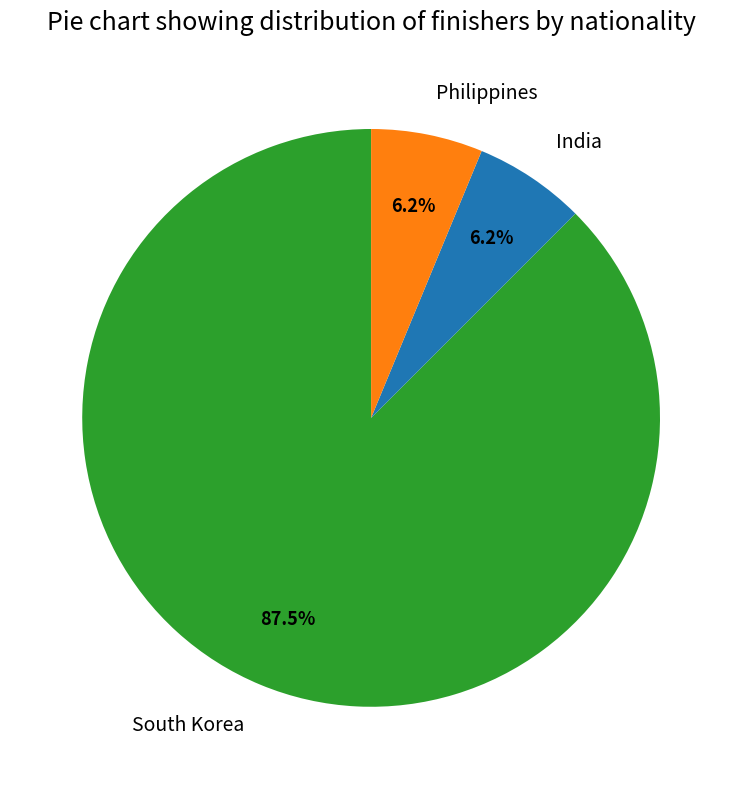

The India slice represents 6% of the pie. True or false?

True